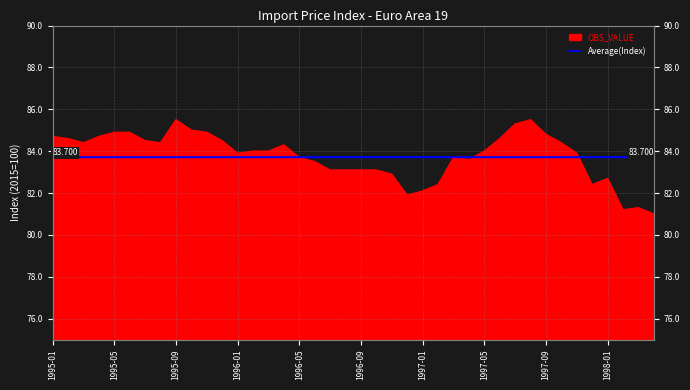

What is the sum of the values at 1998-03 and 1995-07?

165.8